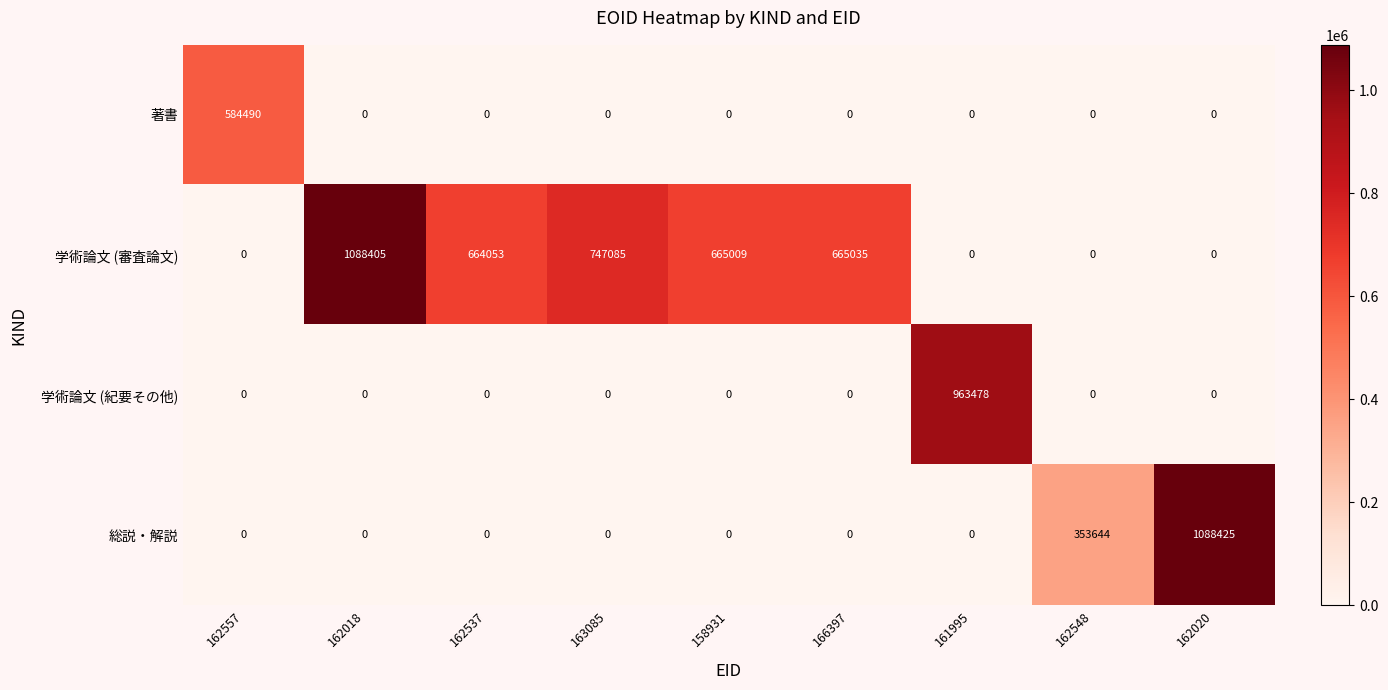

Is it true that 学術論文 (審査論文) equals 0 at 161995?

True